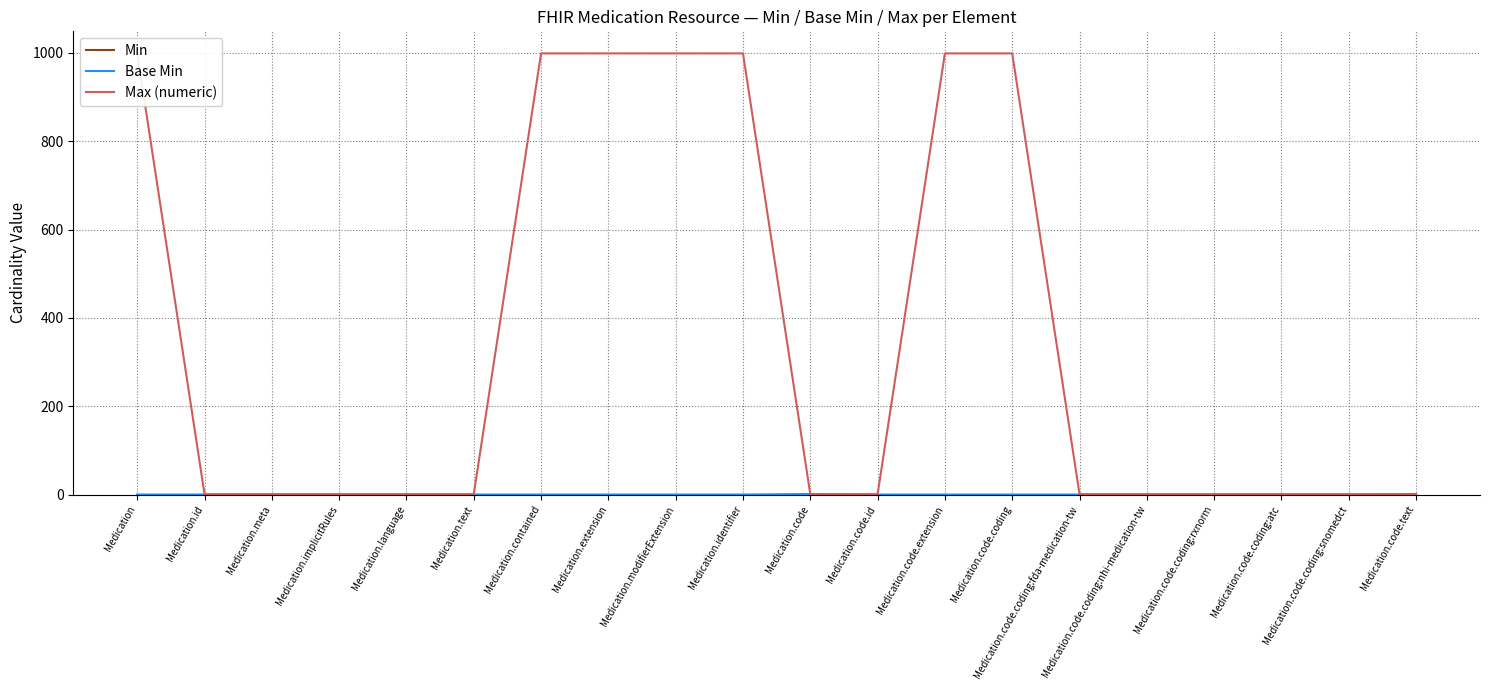

Is the value of Min at Medication.meta greater than the value of Max (numeric) at Medication.code.text?

No